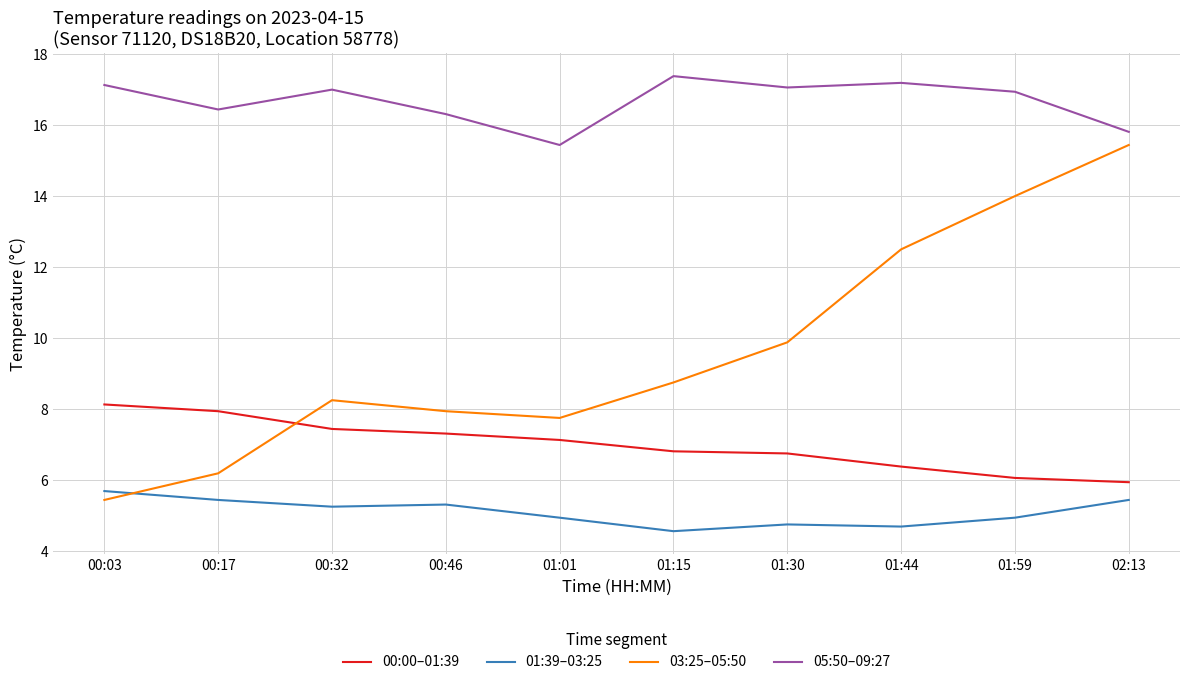

What is the difference between the maximum and minimum values in the 05:50–09:27 series?

1.9